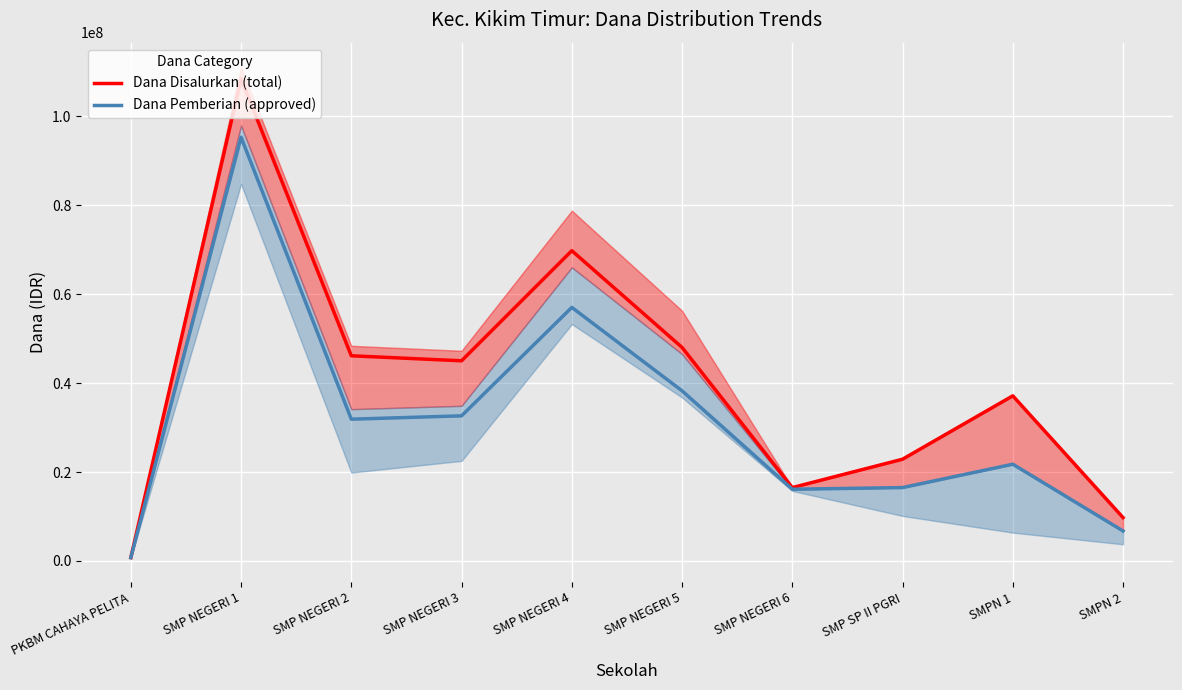

Reading left to right, extract all data points from this chart.

Dana Disalurkan (total): PKBM CAHAYA PELITA=750000	SMP NEGERI 1=108375000	SMP NEGERI 2=46125000	SMP NEGERI 3=45000000	SMP NEGERI 4=69750000	SMP NEGERI 5=48000000	SMP NEGERI 6=16500000	SMP SP II PGRI=22875000	SMPN 1=37125000	SMPN 2=9750000
Dana Pemberian (approved): PKBM CAHAYA PELITA=750000	SMP NEGERI 1=95250000	SMP NEGERI 2=31875000	SMP NEGERI 3=32625000	SMP NEGERI 4=57000000	SMP NEGERI 5=38250000	SMP NEGERI 6=16125000	SMP SP II PGRI=16500000	SMPN 1=21750000	SMPN 2=6750000